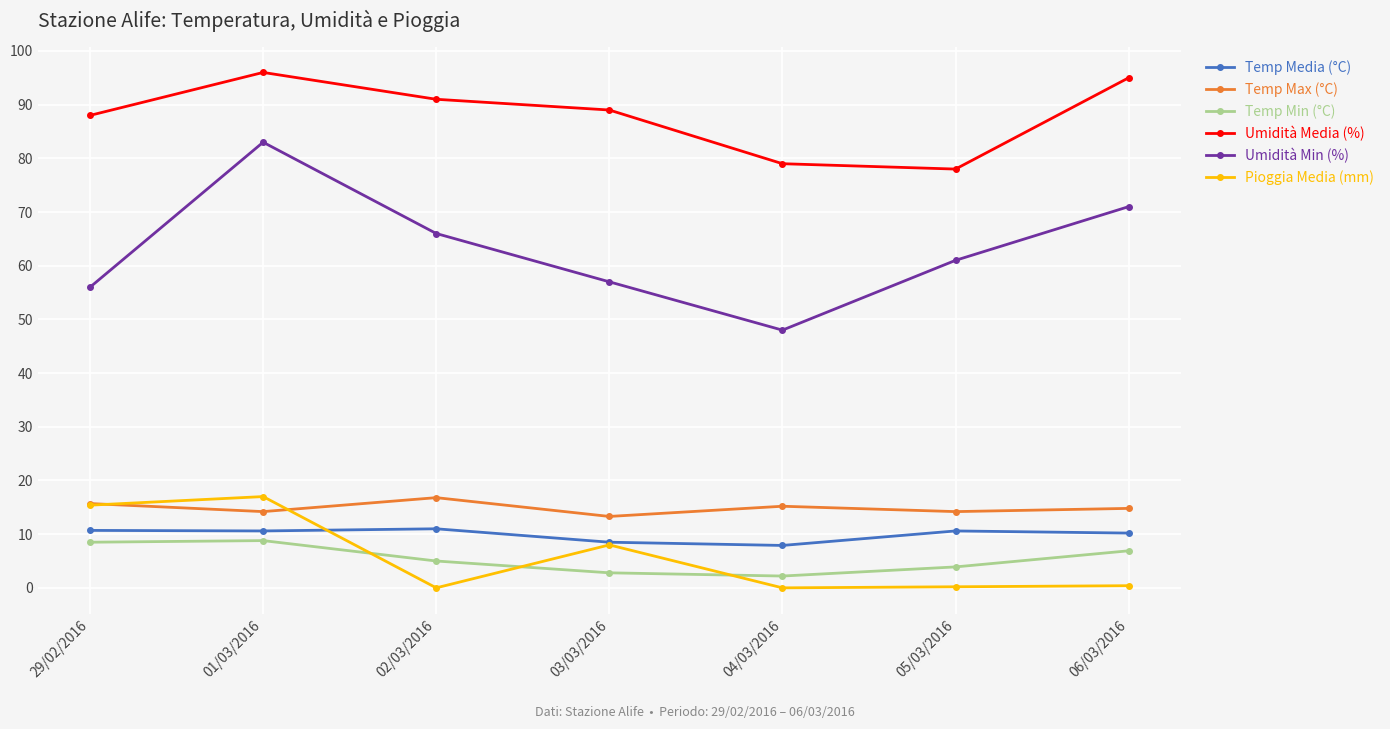

Does the chart have visible grid lines?

Yes